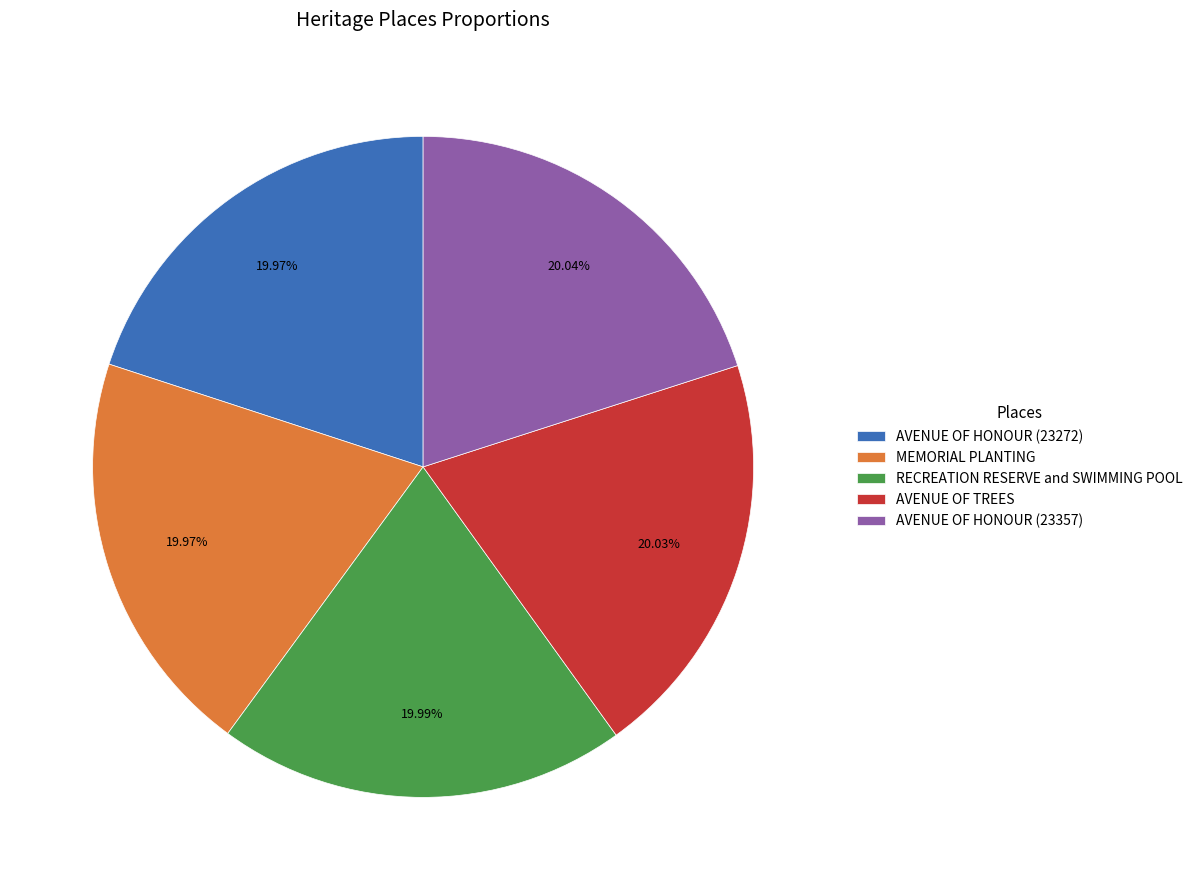

Is AVENUE OF HONOUR (23357) the majority of the pie?

No